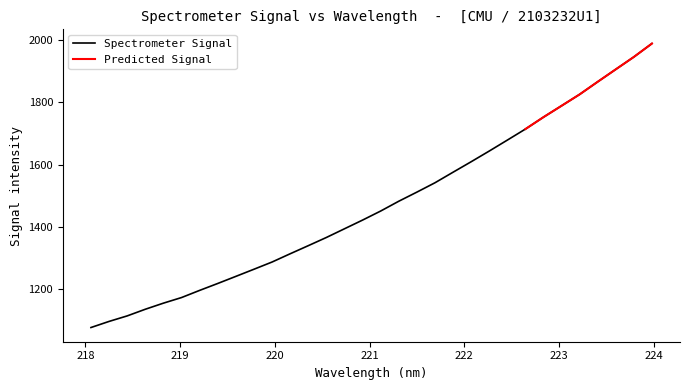

What is the minimum value for Spectrometer Signal?

1077.7